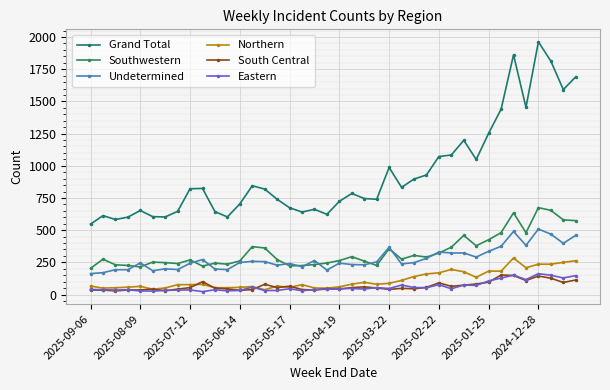

Does the chart have visible grid lines?

Yes